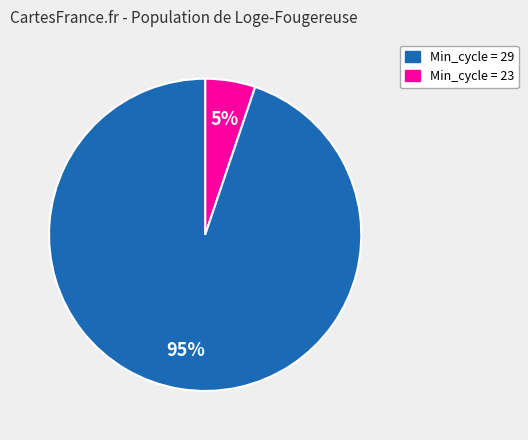

To the nearest percent, what is the difference between the largest and smallest slice percentages?

90%